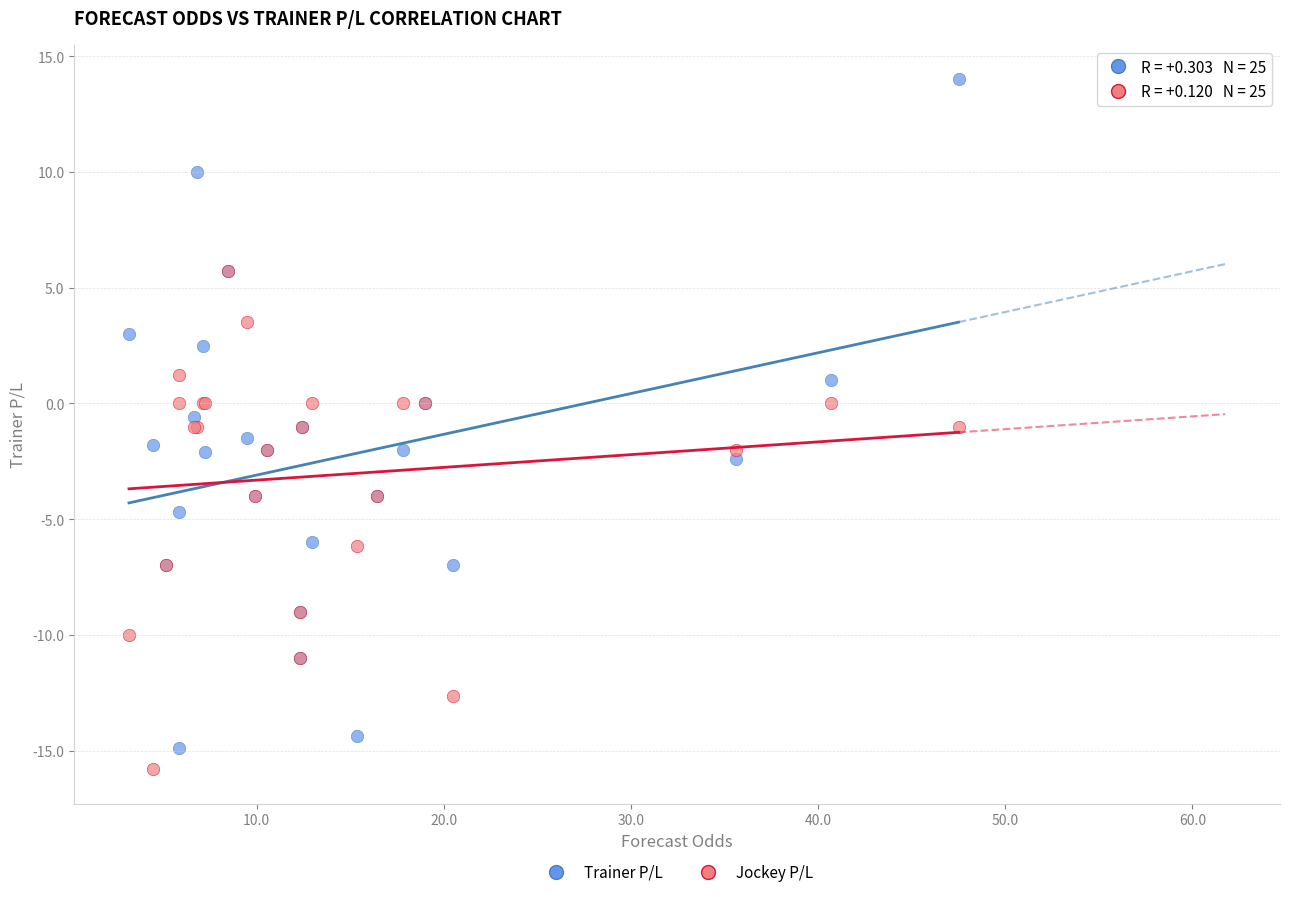

What are all the series names shown in the legend?

Trainer P/L, Jockey P/L